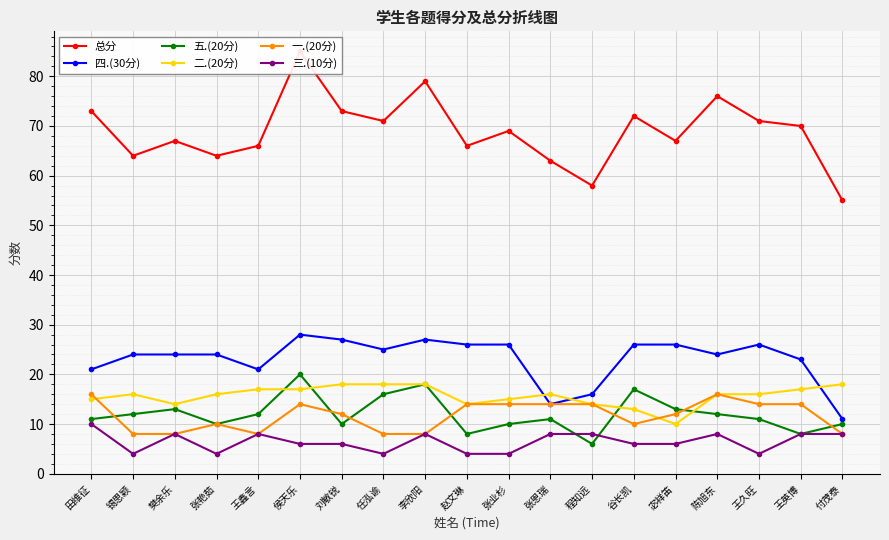

The 二.(20分) series shows 16 at 陈旭东. True or false?

True